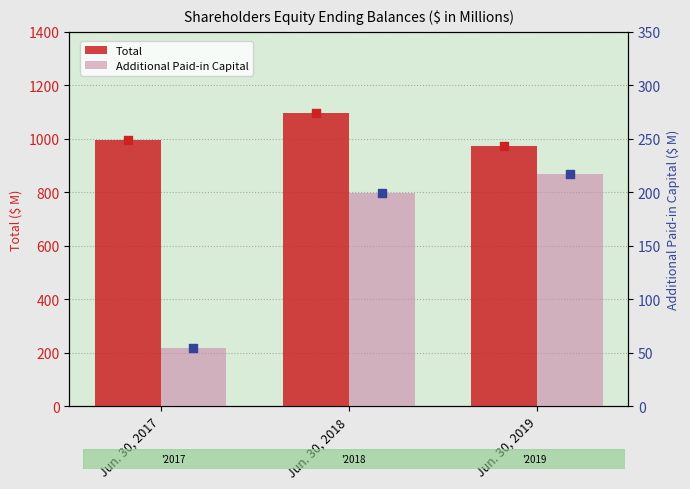

Which series contains the highest Y value?

Total